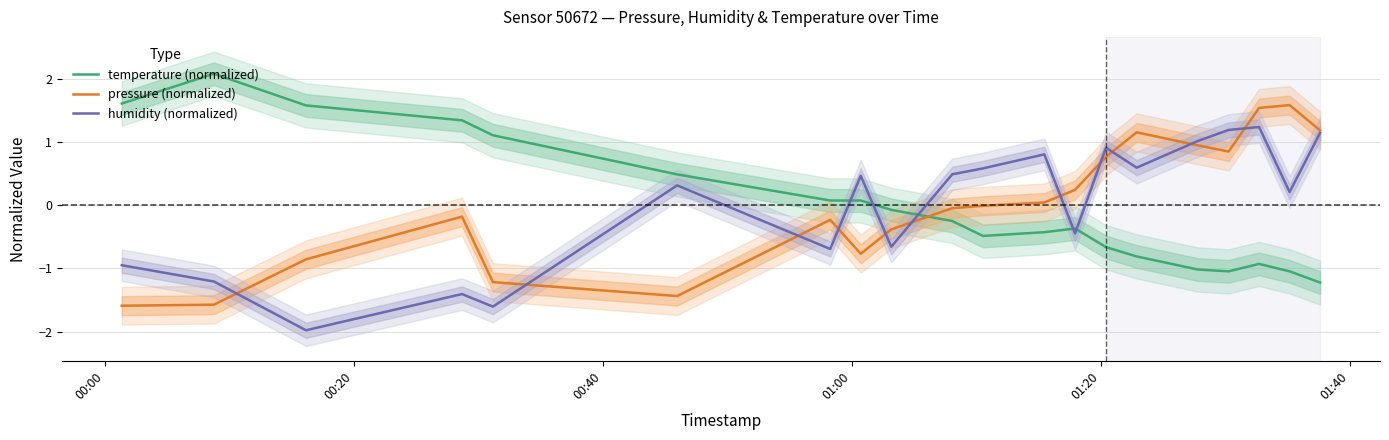

Which series has the largest total across all categories?

pressure (normalized)